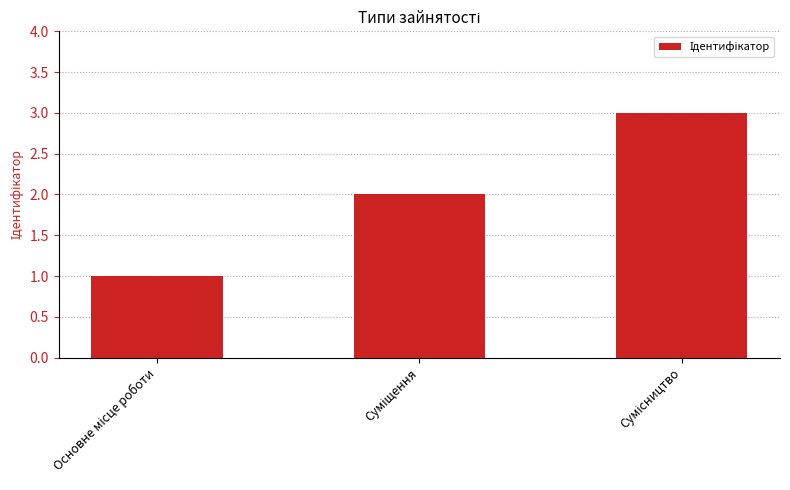

Reading right to left, extract all data points from this chart.

3	2	1